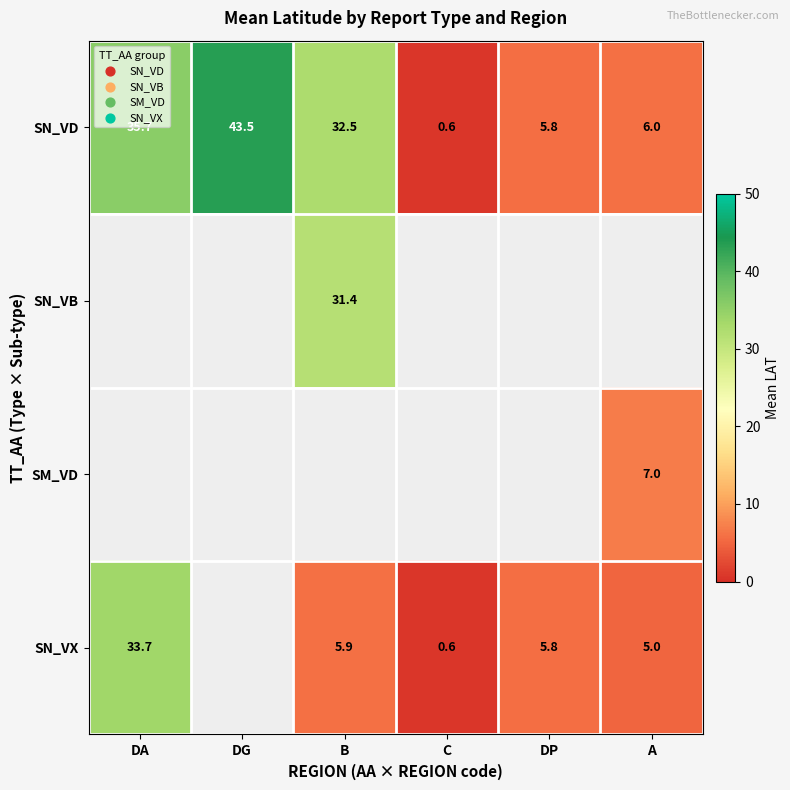

The value of SN_VD at DG is 43.5. True or false?

True